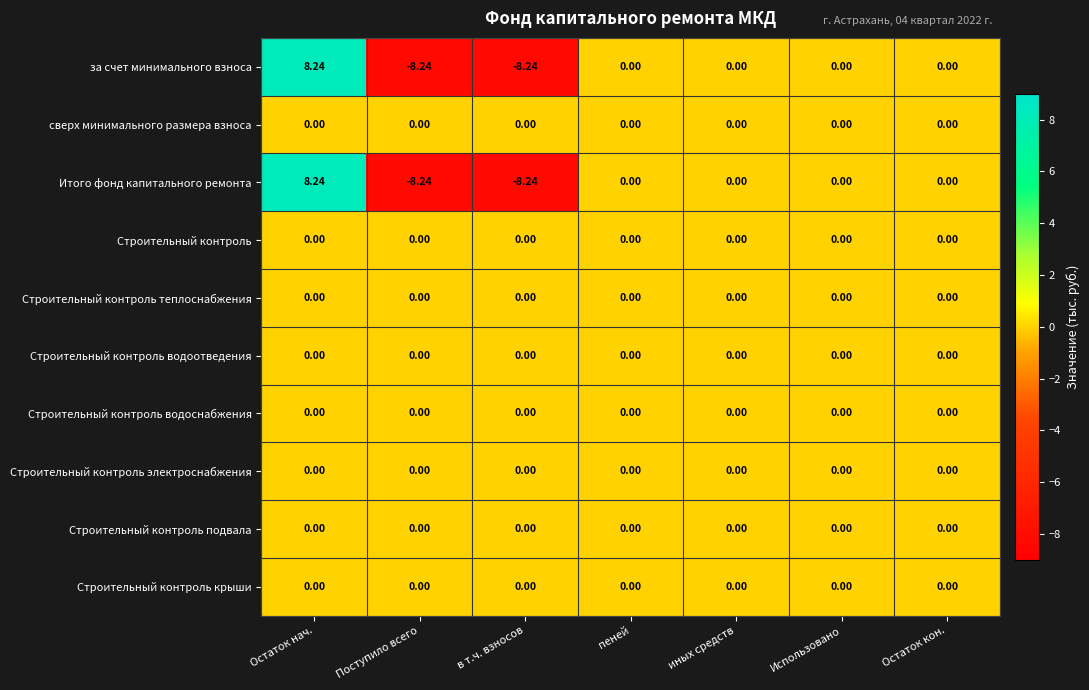

At which category is the sum across all series the highest?

Остаток нач.